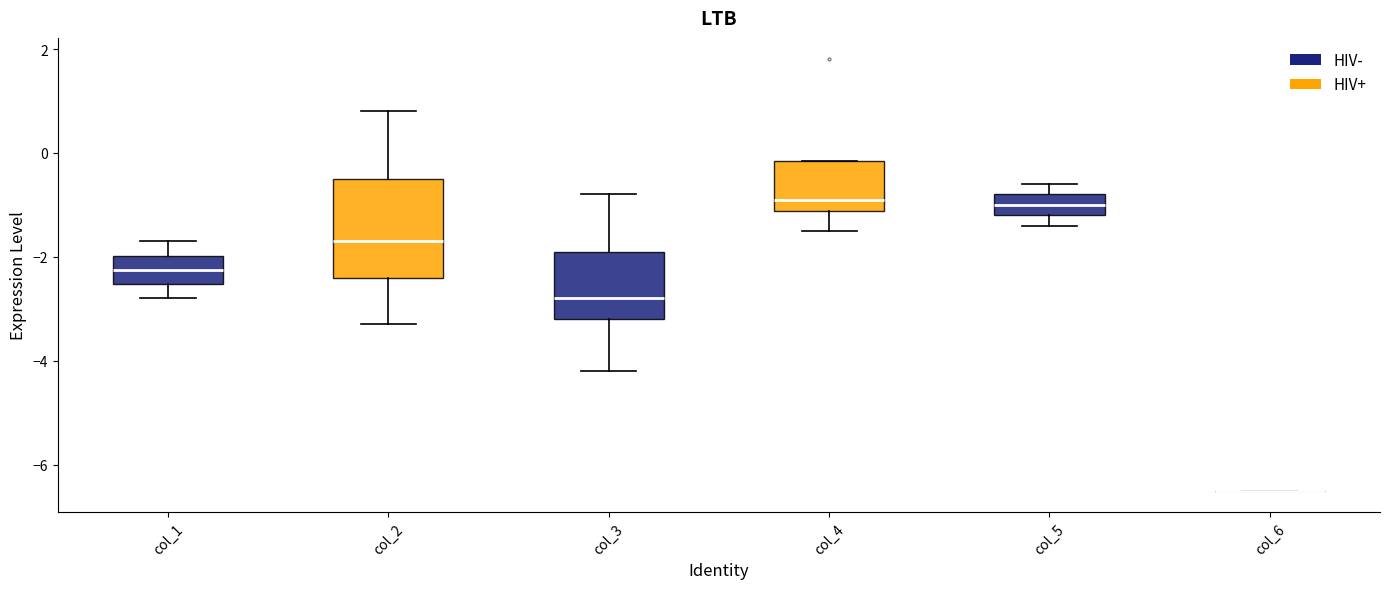

Reading left to right, read every box against the y-axis: the position of its median line, the range the box covers, and the ends of its whiskers. The values are not printed on the chart, so give them approximately, as read against the axis.

col_1: median -2.2, box -2.6 to -2.0, whiskers -2.8 to -1.6
col_2: median -1.6, box -2.4 to -0.4, whiskers -3.2 to 0.8
col_3: median -2.8, box -3.2 to -1.8, whiskers -4.2 to -0.8
col_4: median -0.8, box -1.2 to -0.2, whiskers -1.4 to -0.2
col_5: median -1.0, box -1.2 to -0.8, whiskers -1.4 to -0.6
col_6: box collapsed to a line at -6.4, whiskers -6.4 to -6.4